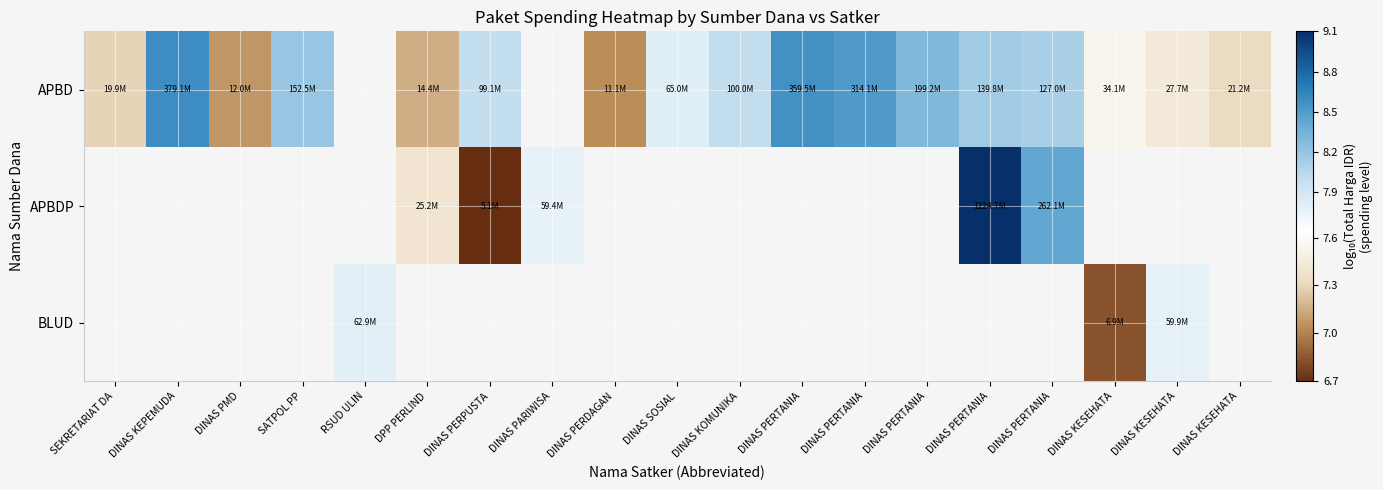

What value does the APBDP series have at DINAS PARIWISA?

7.8